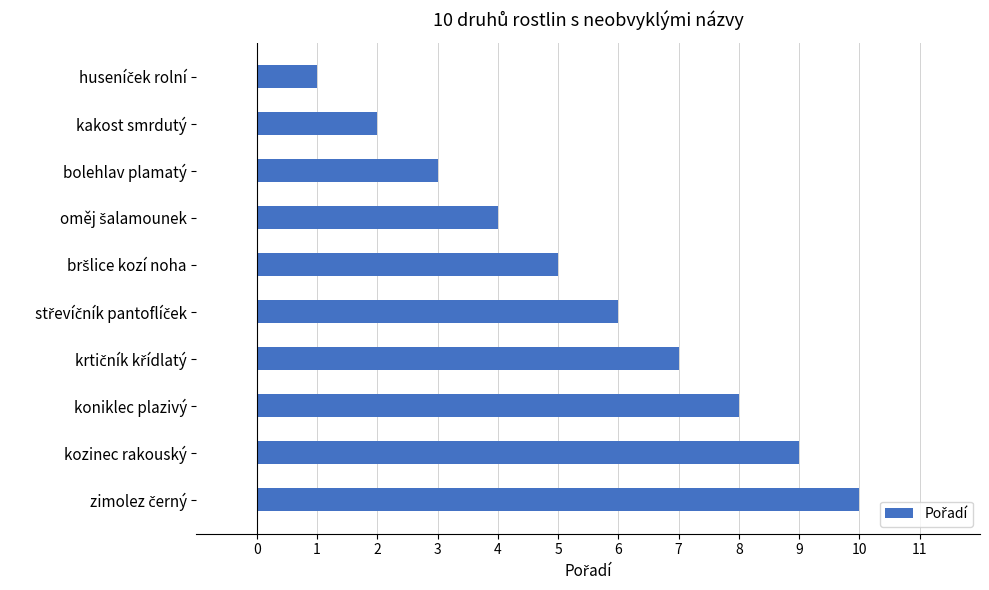

Does the chart contain any negative values?

No